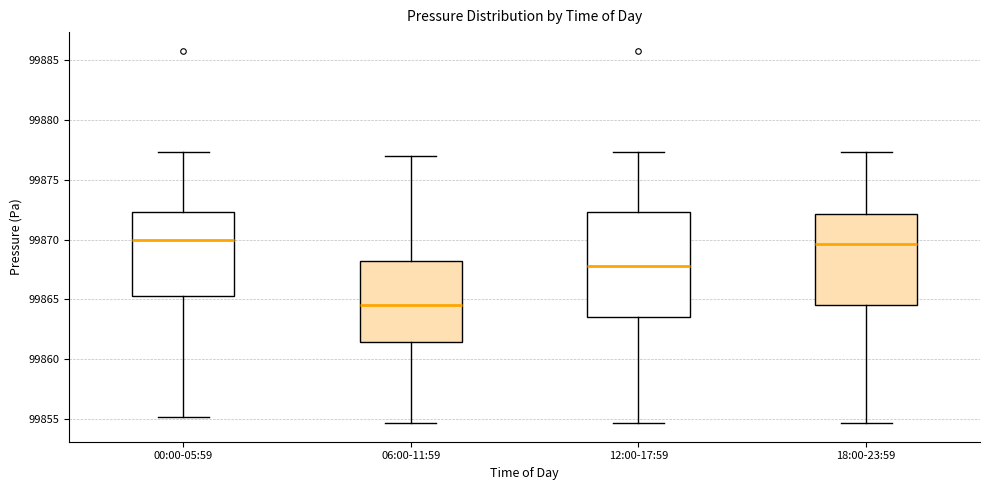

Where does the median line of the box for 12:00-17:59 sit on the y-axis? The values are not printed on the chart, so give them approximately, as read against the axis.

99868.0